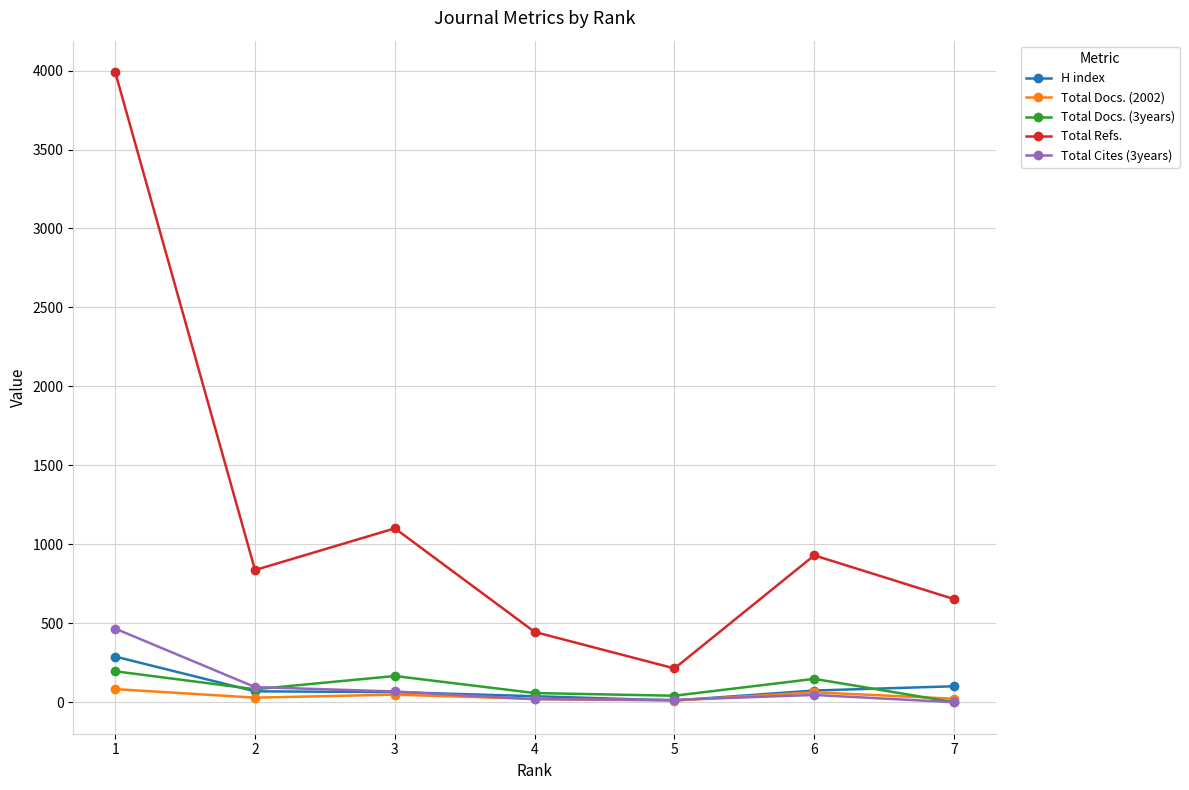

How many values in the Total Refs. series are below 837?

3